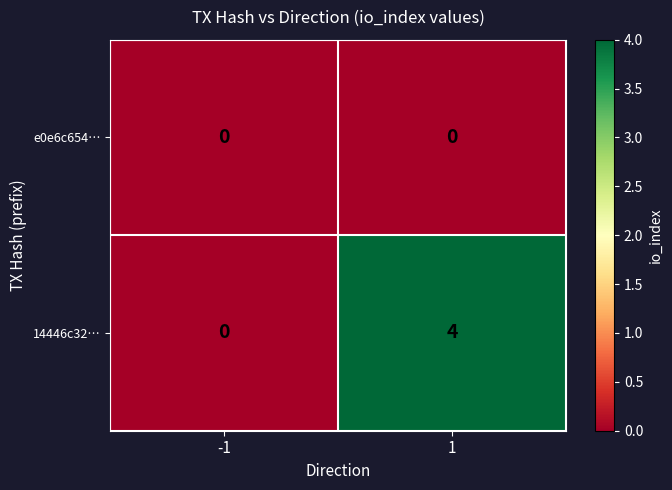

At which category does the chart reach its peak across all series?

1